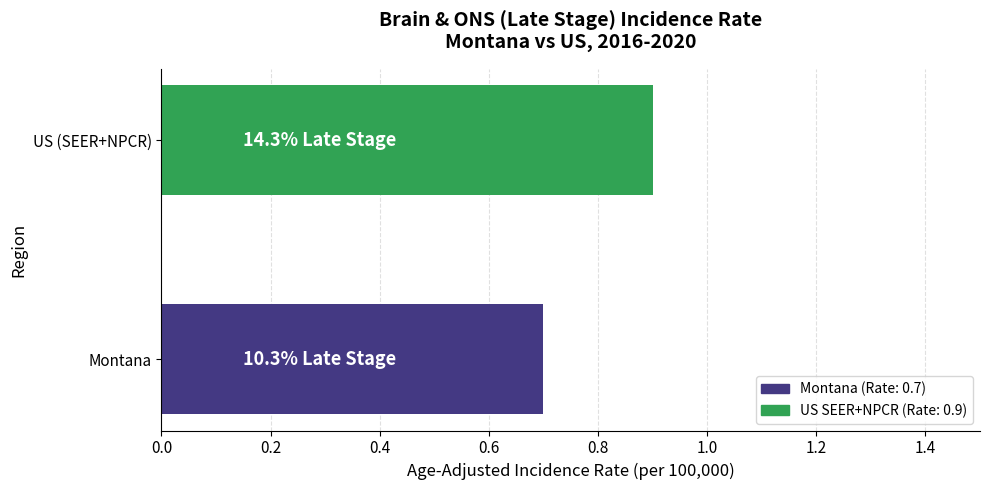

How many series are shown in this chart?

1